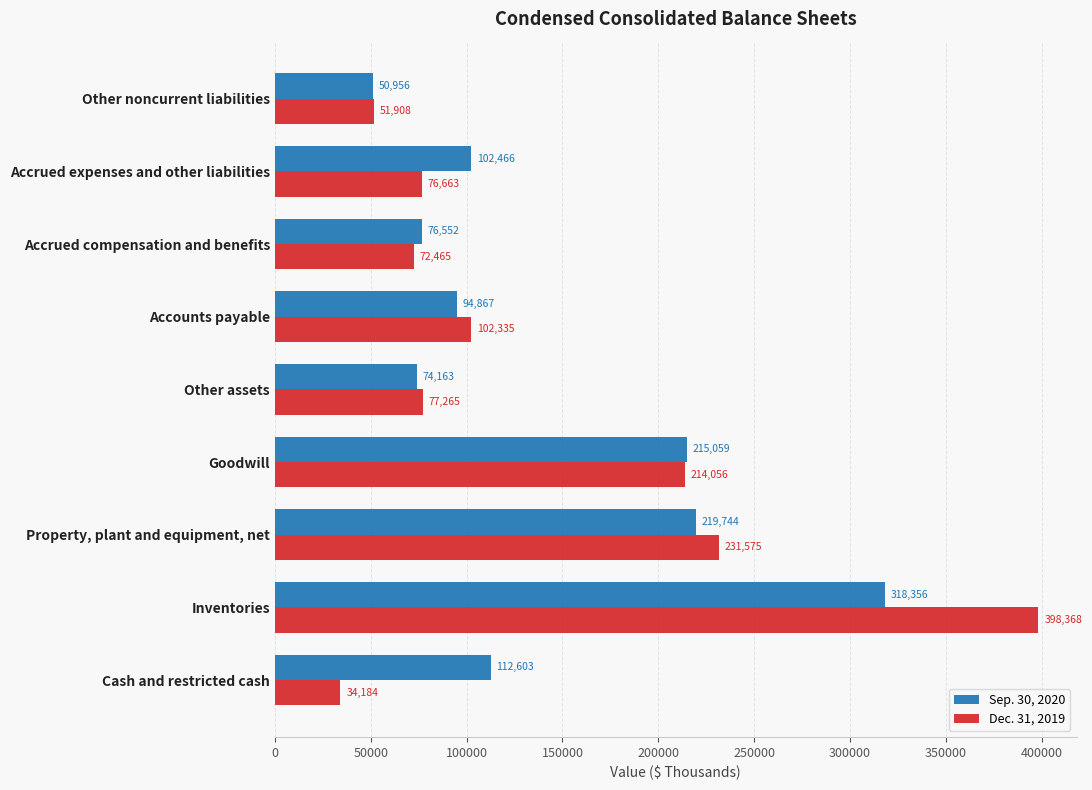

At how many categories does at least one series exceed 94172?

6